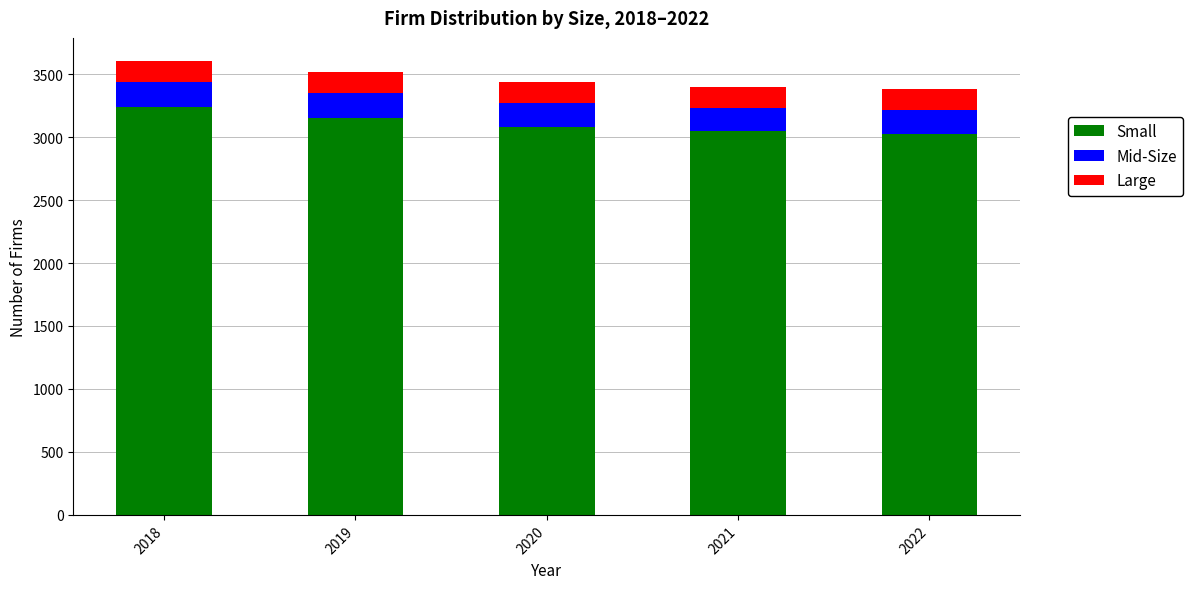

Is it true that Small equals 3048 at 2021?

True